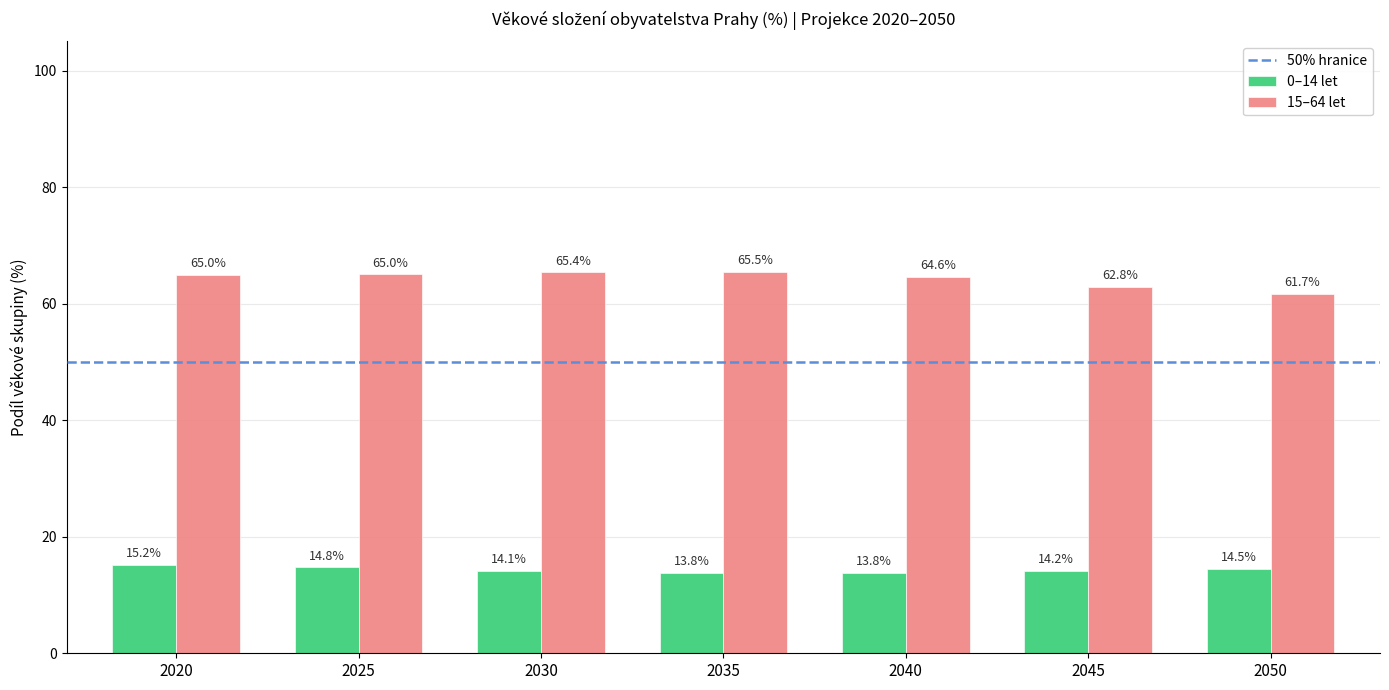

Reading left to right, extract all data points from this chart.

0–14 let: 15.2	14.8	14.1	13.8	13.8	14.2	14.5
15–64 let: 65.0	65.0	65.4	65.5	64.6	62.8	61.7